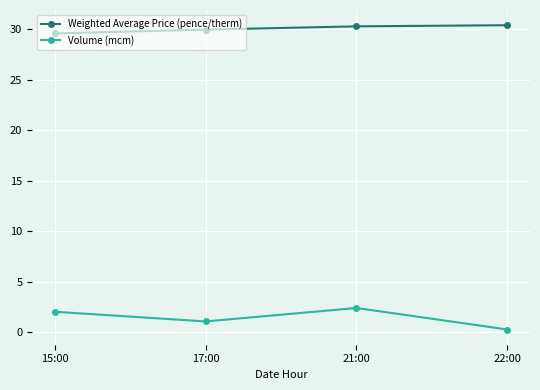

Is it true that Volume (mcm) equals 2.0 at 15:00?

True